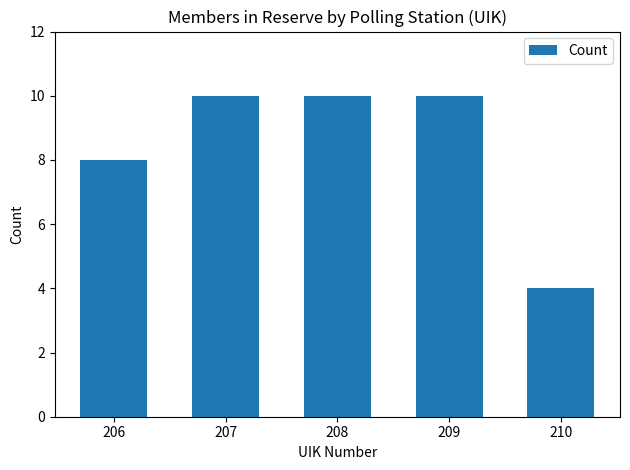

What is the difference between the maximum and second lowest values?

2